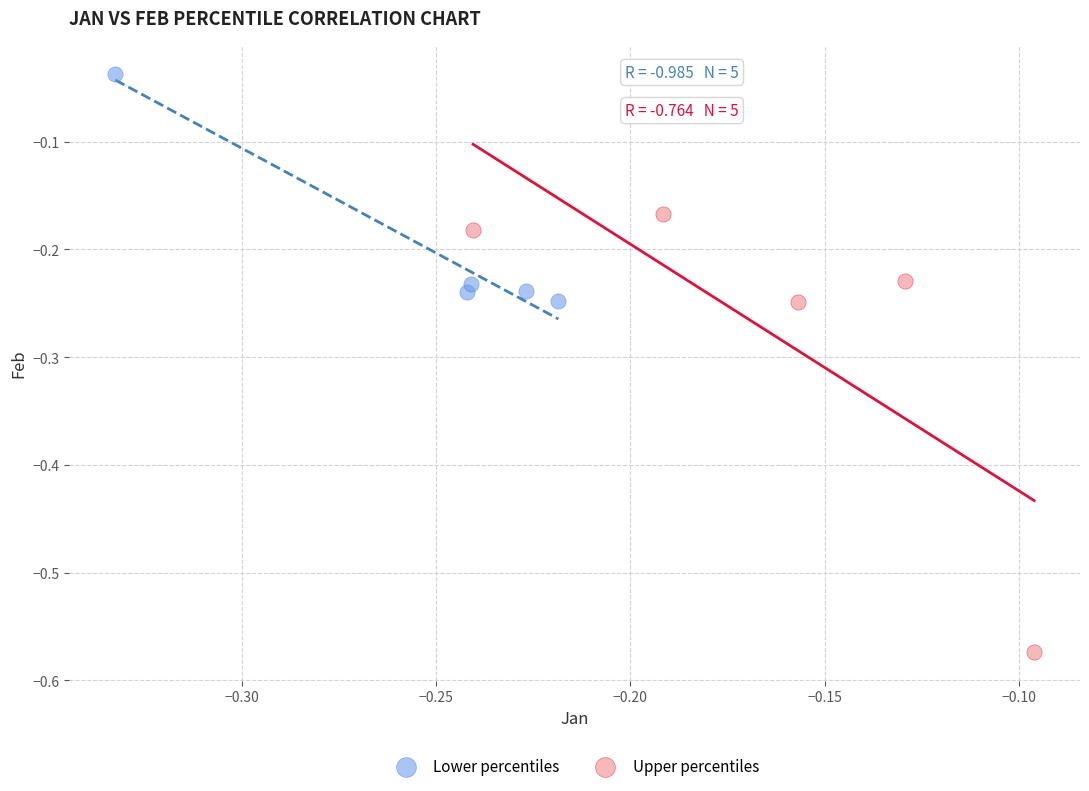

What are all the series names shown in the legend?

Lower percentiles, Upper percentiles